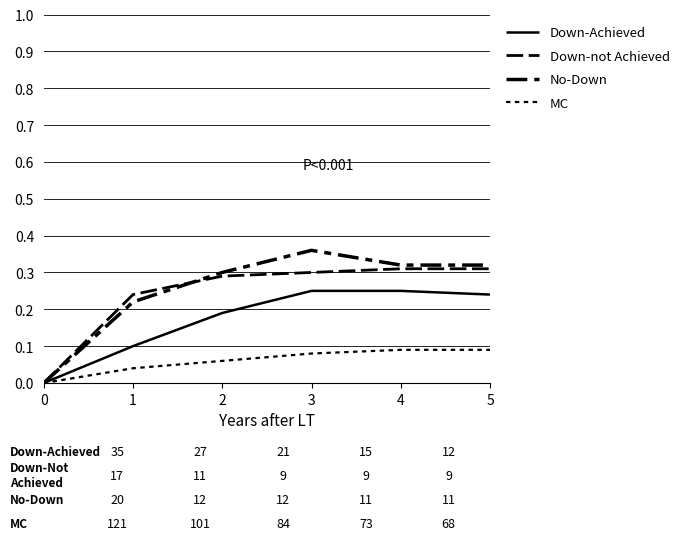

Reading left to right, extract all data points from this chart.

Down-Achieved: 0=0.0	1=0.1	2=0.2	3=0.2	4=0.2	5=0.2
Down-not Achieved: 0=0.0	1=0.2	2=0.3	3=0.3	4=0.3	5=0.3
No-Down: 0=0.0	1=0.2	2=0.3	3=0.4	4=0.3	5=0.3
MC: 0=0.0	1=0.0	2=0.1	3=0.1	4=0.1	5=0.1